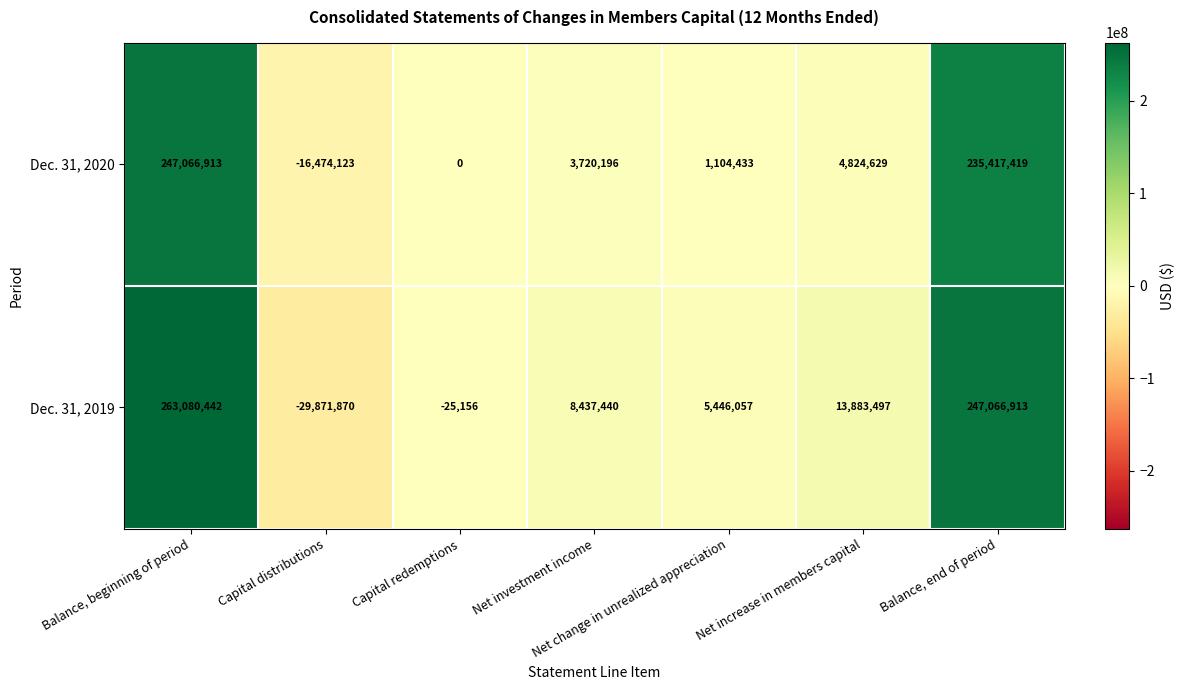

List the series in order of their peak value, highest first.

Dec. 31, 2019, Dec. 31, 2020